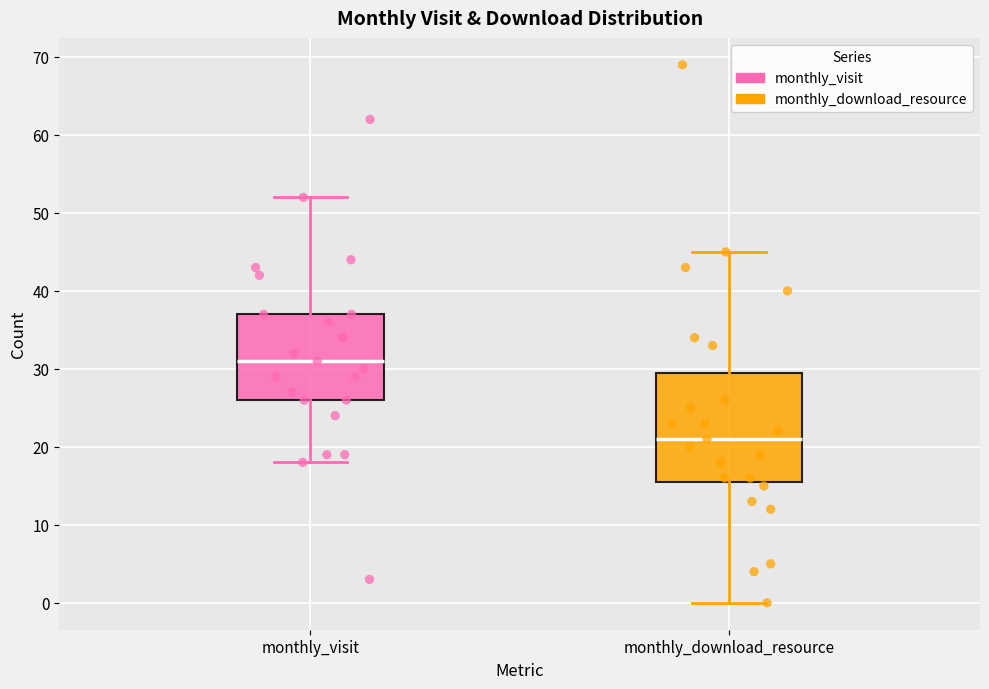

Reading left to right, read every box against the y-axis: the position of its median line, the range the box covers, and the ends of its whiskers. The values are not printed on the chart, so give them approximately, as read against the axis.

monthly_visit: median 31, box 26 to 37, whiskers 18 to 52
monthly_download_resource: median 21, box 16 to 30, whiskers 0 to 45